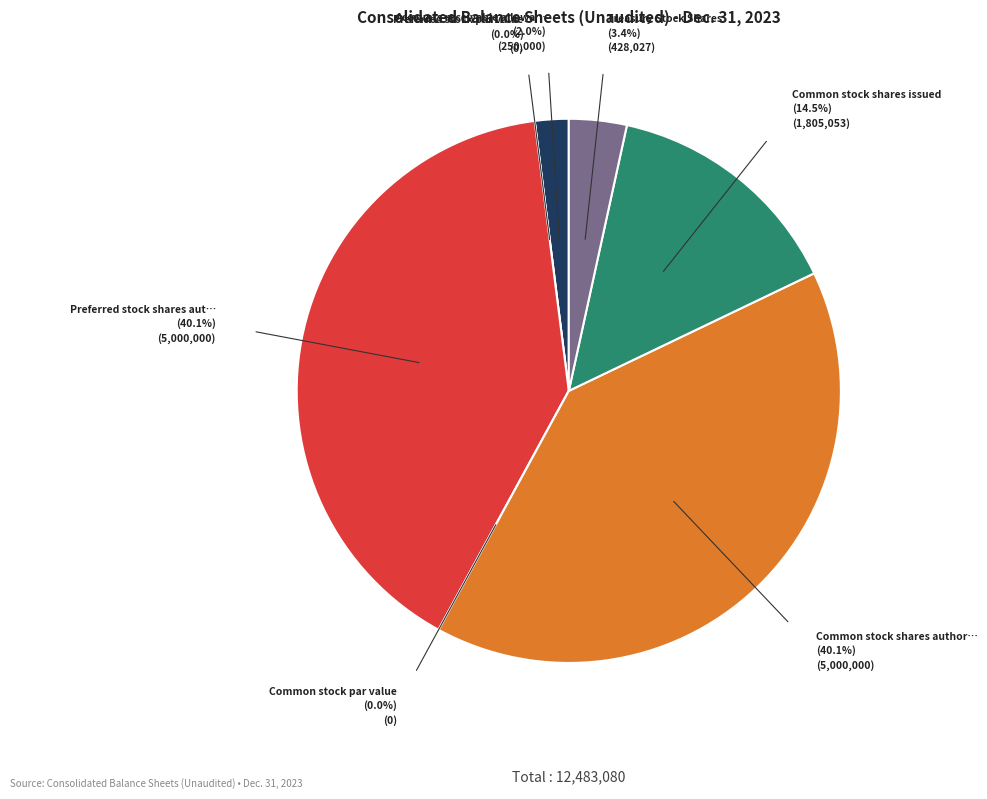

What percentage is the Accounts receivable allowance slice, to the nearest percent?

2%